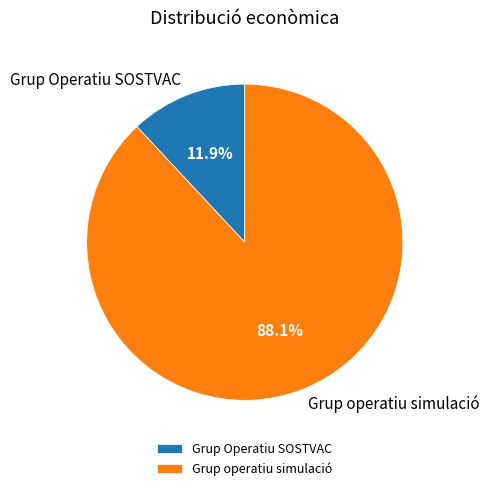

To the nearest percent, what portion does Grup operatiu simulació represent?

88%